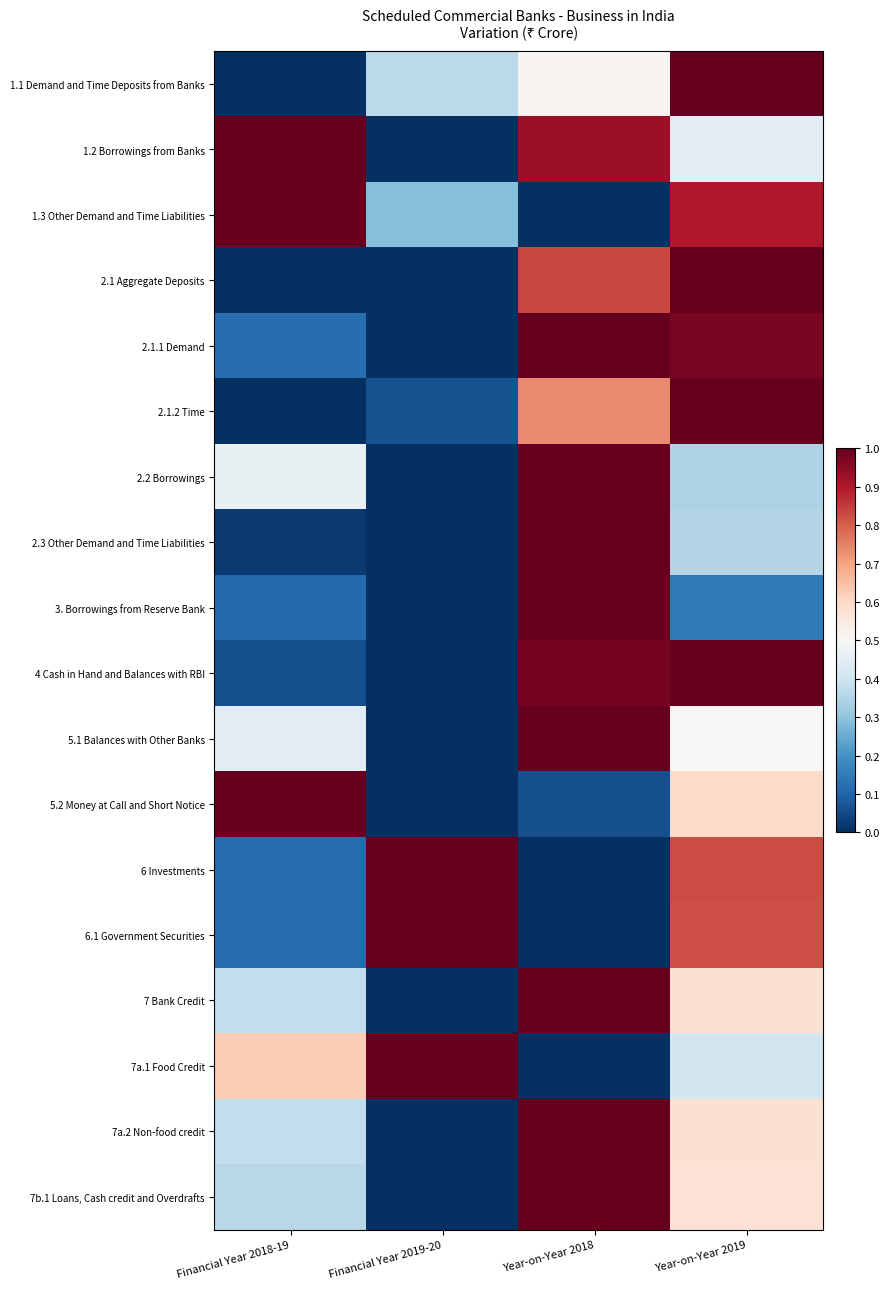

Reading right to left, transcribe all the data shown in this chart.

1.1 Demand and Time Deposits from Banks: Year-on-Year 2019=1.0	Year-on-Year 2018=0.5	Financial Year 2019-20=0.4	Financial Year 2018-19=0.0
1.2 Borrowings from Banks: Year-on-Year 2019=0.4	Year-on-Year 2018=0.9	Financial Year 2019-20=0.0	Financial Year 2018-19=1.0
1.3 Other Demand and Time Liabilities: Year-on-Year 2019=0.9	Year-on-Year 2018=0.0	Financial Year 2019-20=0.3	Financial Year 2018-19=1.0
2.1 Aggregate Deposits: Year-on-Year 2019=1.0	Year-on-Year 2018=0.8	Financial Year 2019-20=0.0	Financial Year 2018-19=0.0
2.1.1 Demand: Year-on-Year 2019=1.0	Year-on-Year 2018=1.0	Financial Year 2019-20=0.0	Financial Year 2018-19=0.1
2.1.2 Time: Year-on-Year 2019=1.0	Year-on-Year 2018=0.7	Financial Year 2019-20=0.1	Financial Year 2018-19=0.0
2.2 Borrowings: Year-on-Year 2019=0.3	Year-on-Year 2018=1.0	Financial Year 2019-20=0.0	Financial Year 2018-19=0.5
2.3 Other Demand and Time Liabilities: Year-on-Year 2019=0.4	Year-on-Year 2018=1.0	Financial Year 2019-20=0.0	Financial Year 2018-19=0.0
3. Borrowings from Reserve Bank: Year-on-Year 2019=0.1	Year-on-Year 2018=1.0	Financial Year 2019-20=0.0	Financial Year 2018-19=0.1
4 Cash in Hand and Balances with RBI: Year-on-Year 2019=1.0	Year-on-Year 2018=1.0	Financial Year 2019-20=0.0	Financial Year 2018-19=0.1
5.1 Balances with Other Banks: Year-on-Year 2019=0.5	Year-on-Year 2018=1.0	Financial Year 2019-20=0.0	Financial Year 2018-19=0.4
5.2 Money at Call and Short Notice: Year-on-Year 2019=0.6	Year-on-Year 2018=0.1	Financial Year 2019-20=0.0	Financial Year 2018-19=1.0
6 Investments: Year-on-Year 2019=0.8	Year-on-Year 2018=0.0	Financial Year 2019-20=1.0	Financial Year 2018-19=0.1
6.1 Government Securities: Year-on-Year 2019=0.8	Year-on-Year 2018=0.0	Financial Year 2019-20=1.0	Financial Year 2018-19=0.1
7 Bank Credit: Year-on-Year 2019=0.6	Year-on-Year 2018=1.0	Financial Year 2019-20=0.0	Financial Year 2018-19=0.4
7a.1 Food Credit: Year-on-Year 2019=0.4	Year-on-Year 2018=0.0	Financial Year 2019-20=1.0	Financial Year 2018-19=0.6
7a.2 Non-food credit: Year-on-Year 2019=0.6	Year-on-Year 2018=1.0	Financial Year 2019-20=0.0	Financial Year 2018-19=0.4
7b.1 Loans, Cash credit and Overdrafts: Year-on-Year 2019=0.6	Year-on-Year 2018=1.0	Financial Year 2019-20=0.0	Financial Year 2018-19=0.4